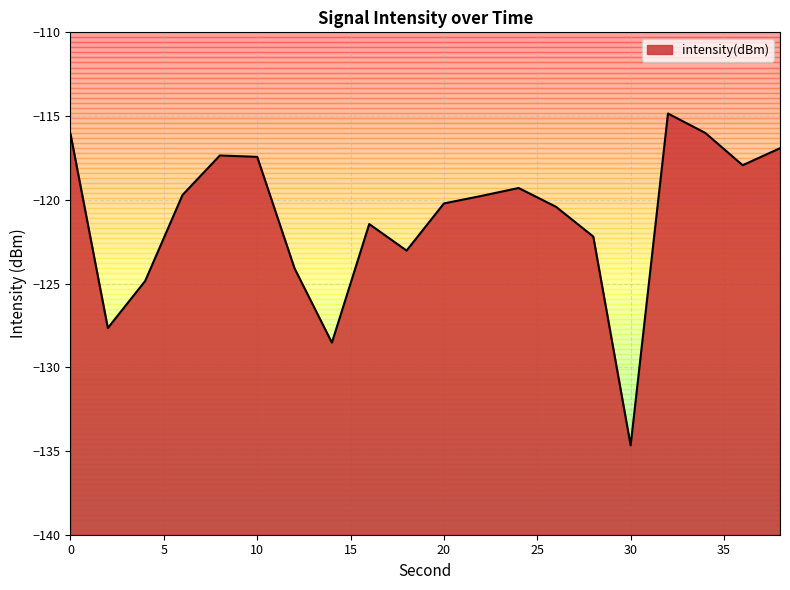

What is the average value?

-121.1